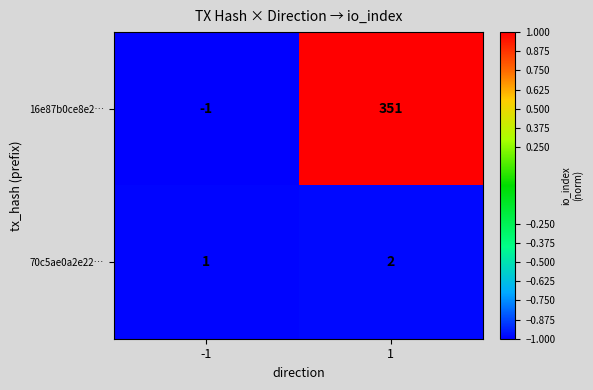

What is the maximum value shown in the chart?

351